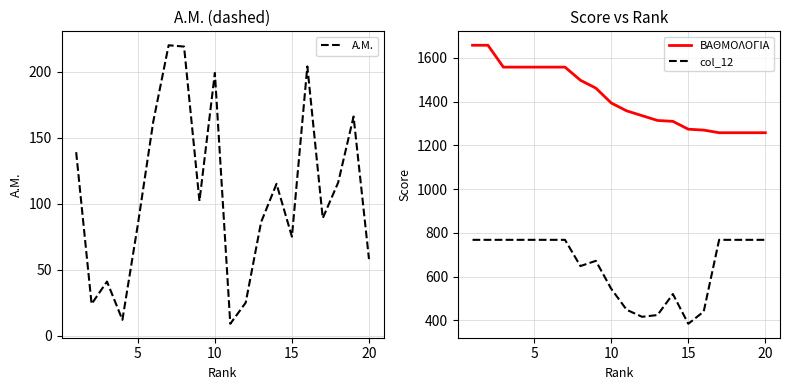

Read the ΒΑΘΜΟΛΟΓΙΑ value at 10, to the nearest 50.

1400